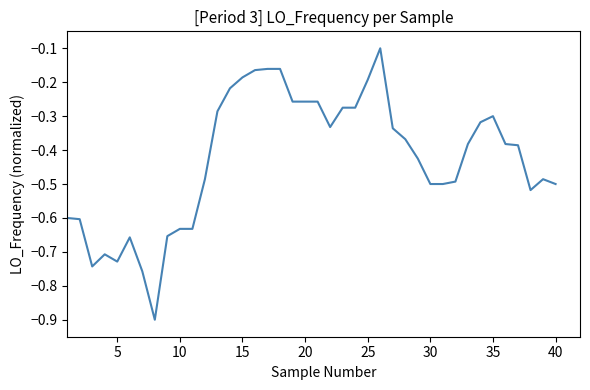

What is the greatest value displayed?

-0.1